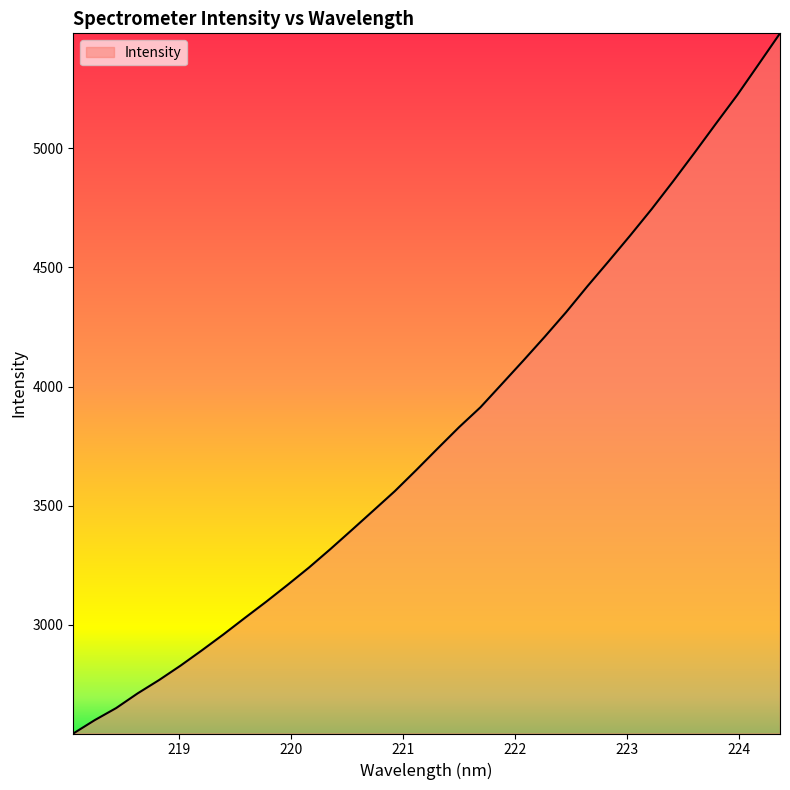

What is the smallest value displayed?

2544.4